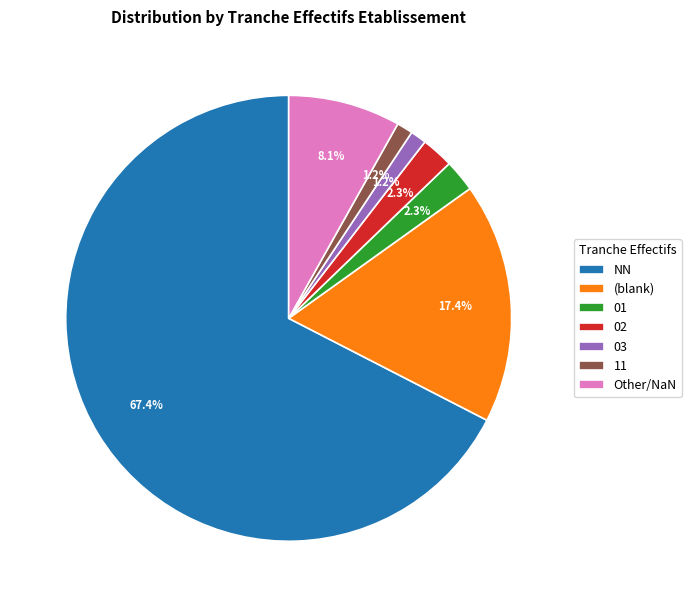

Does any single category account for the majority?

Yes